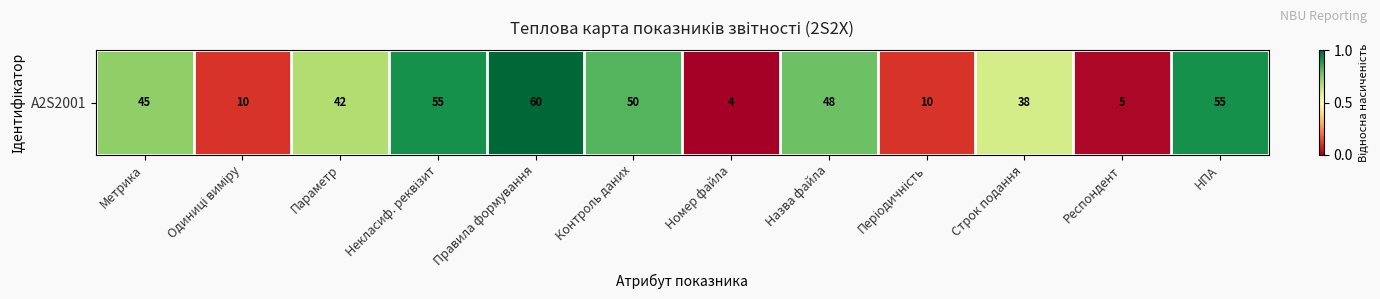

List the labels in order of value, smallest first.

Номер файла, Респондент, Одиниці виміру, Періодичність, Строк подання, Параметр, Метрика, Назва файла, Контроль даних, Некласиф. реквізит, НПА, Правила формування